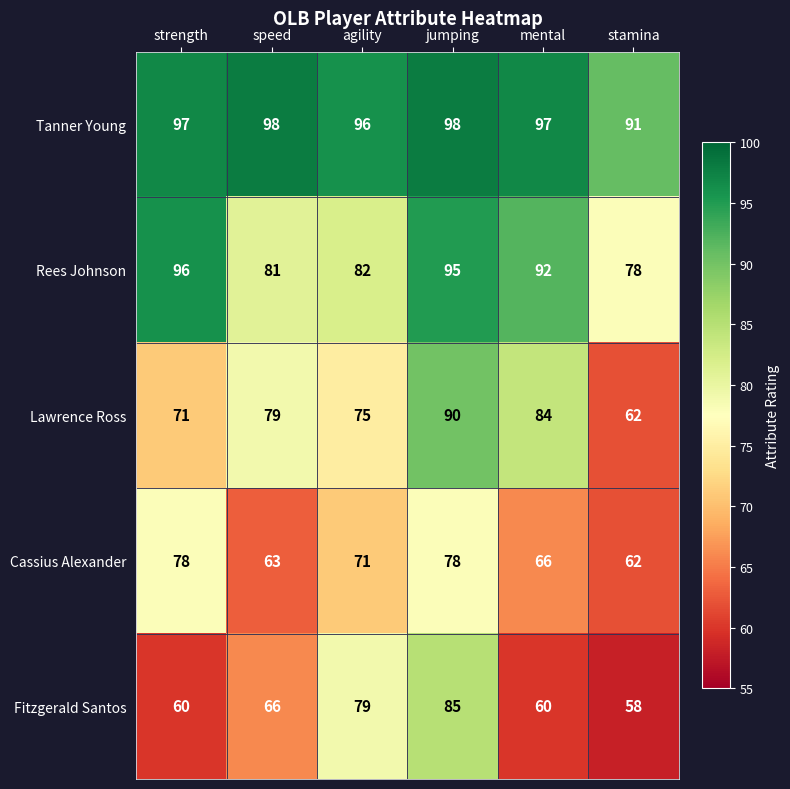

Read the Cassius Alexander value at jumping, to the nearest 5.

80